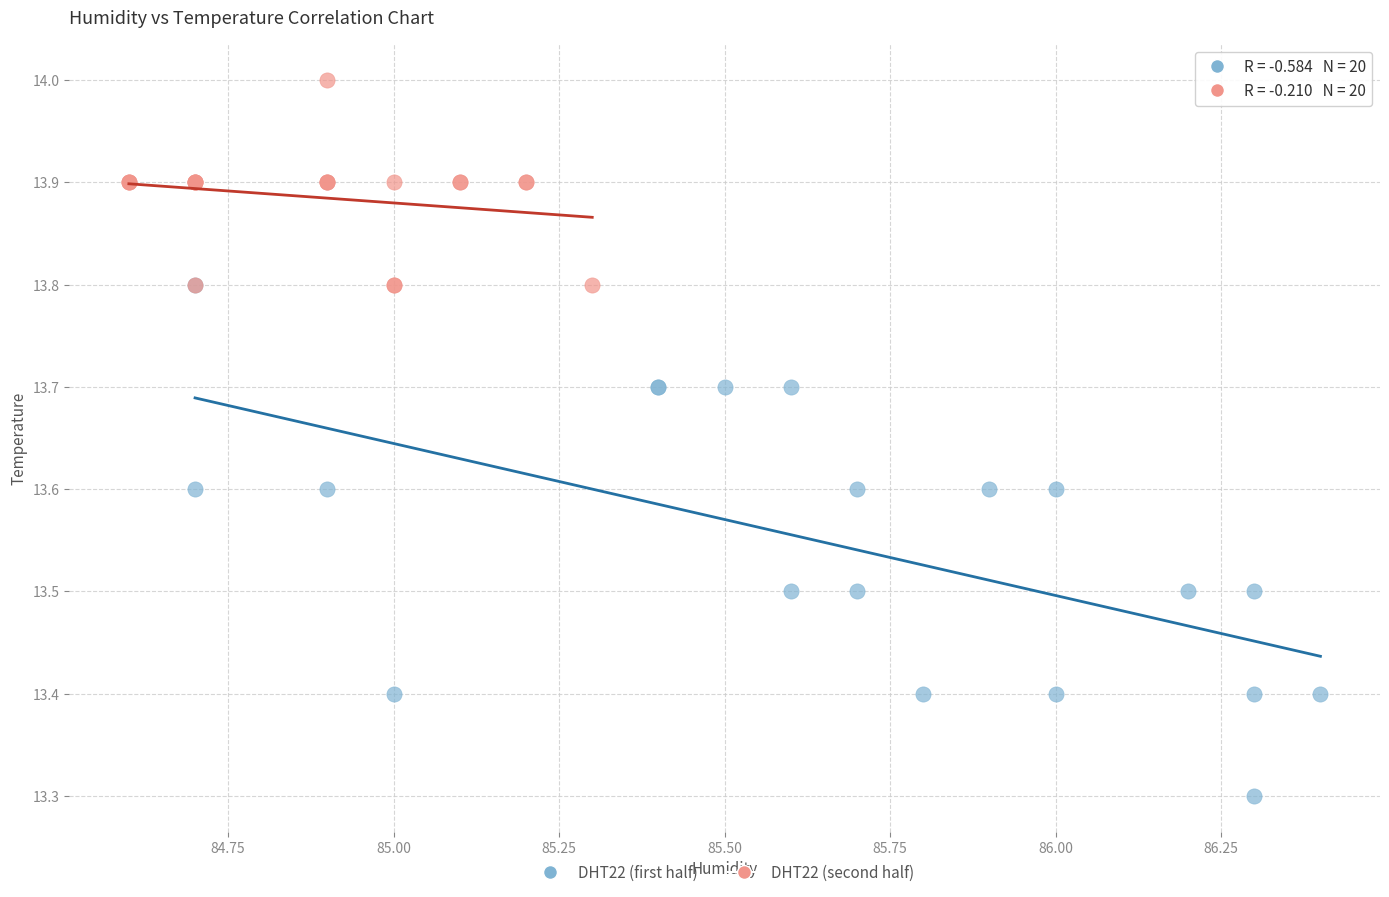

Which series contains the highest Y value?

DHT22 (second half)